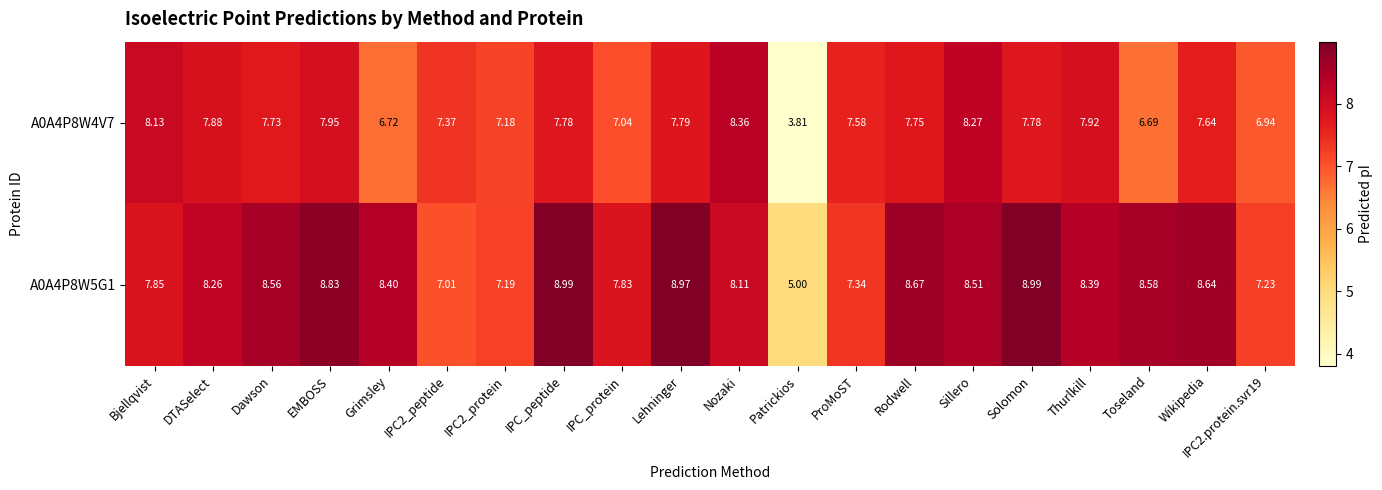

What is the spread (max minus min) of values at IPC_peptide?

1.2